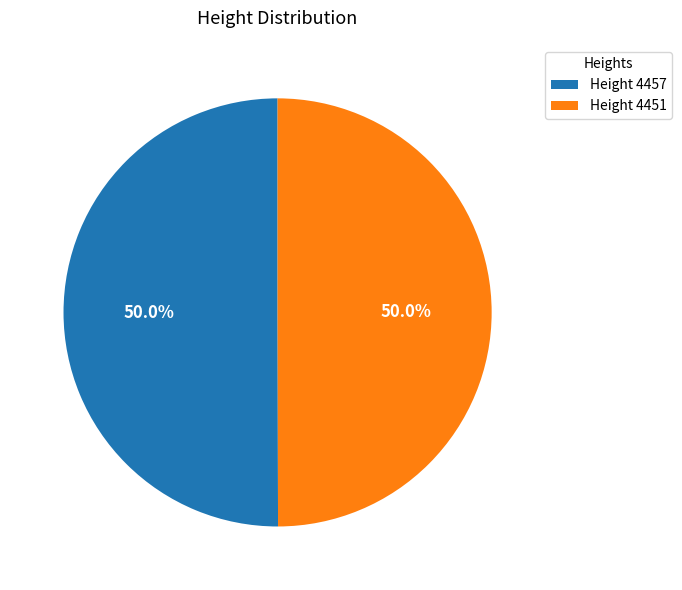

Is the sum of Height 4457 and Height 4451 greater than half?

Yes